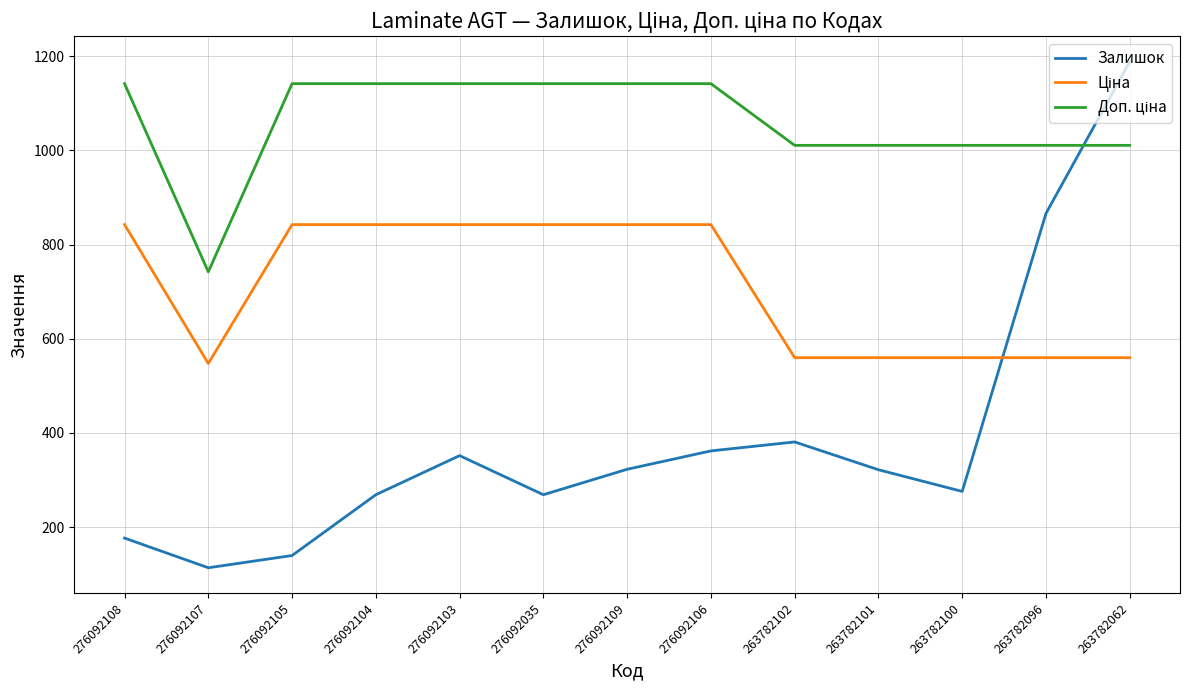

What is the minimum value shown in the chart?

114.0